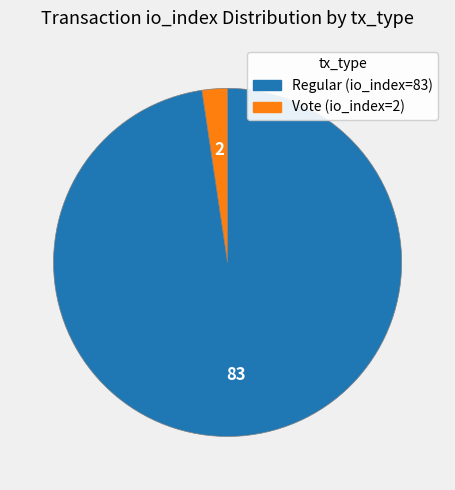

Combined, do Regular (io_index=83) and Vote (io_index=2) account for over 50%?

Yes